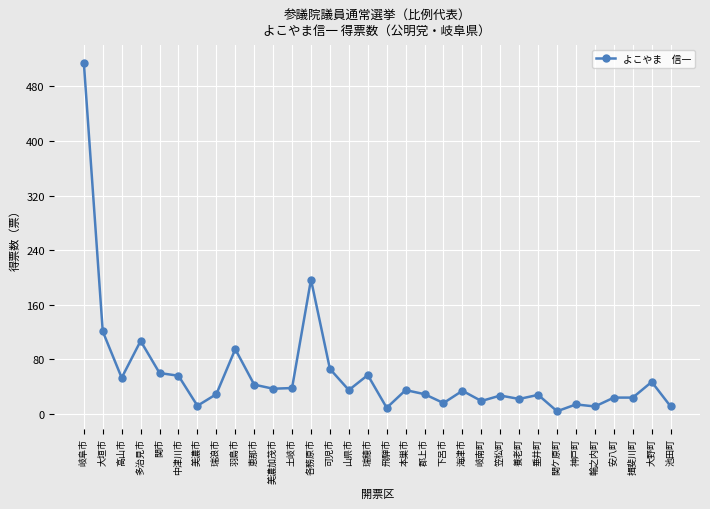

At which category does the data reach its first local peak?

多治見市